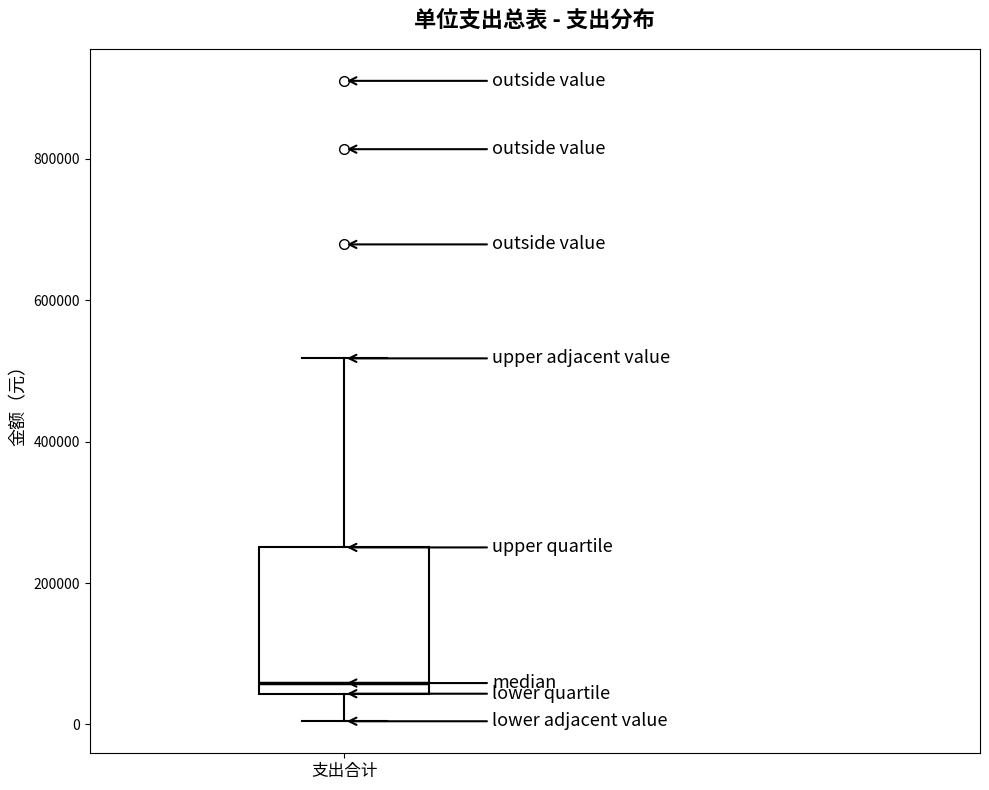

Transcribe this box plot: give where the median line is, the range the box spans, and where the two whiskers end, as read against the y-axis. The values are not printed on the chart, so give them approximately, as read against the axis.

median 60000, box 40000 to 260000, whiskers 0 to 520000